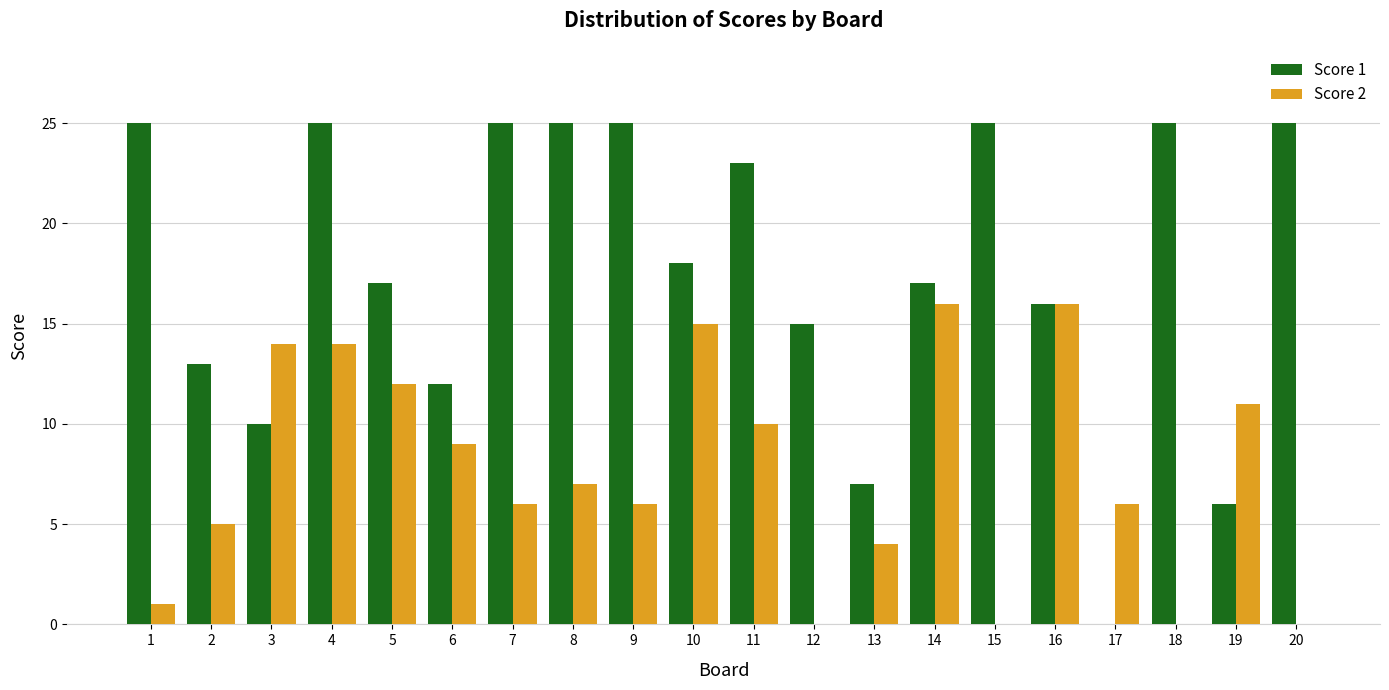

Which series has the largest total across all categories?

Score 1